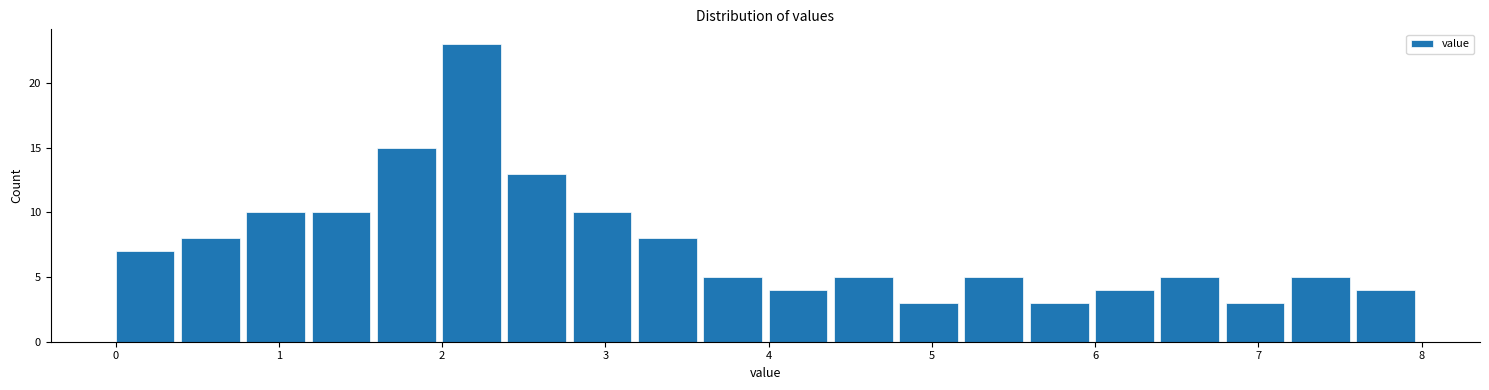

Over which range of the x-axis is the bar tallest?

2.0 to 2.4